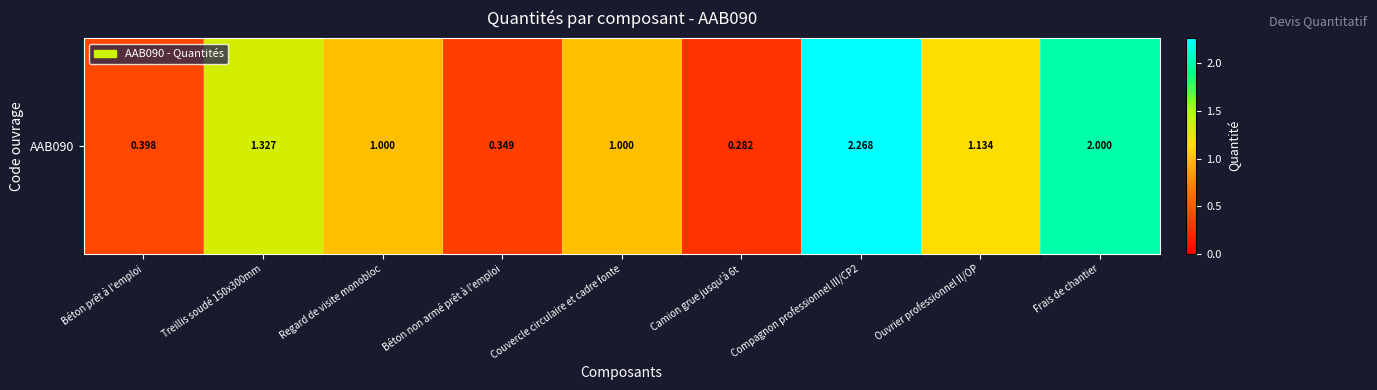

The chart shows a value of 0.4 at Béton prêt à l'emploi. True or false?

True